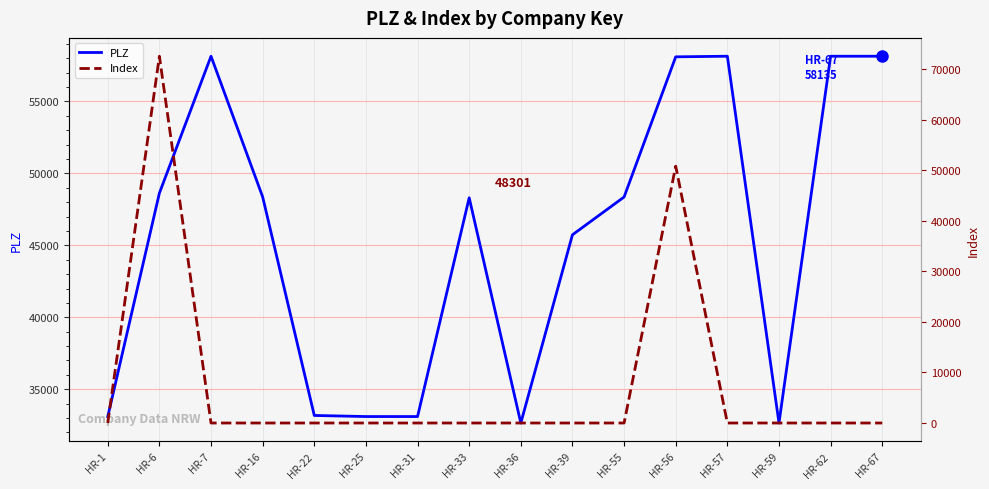

What value does the PLZ series have at HR-7?

58135